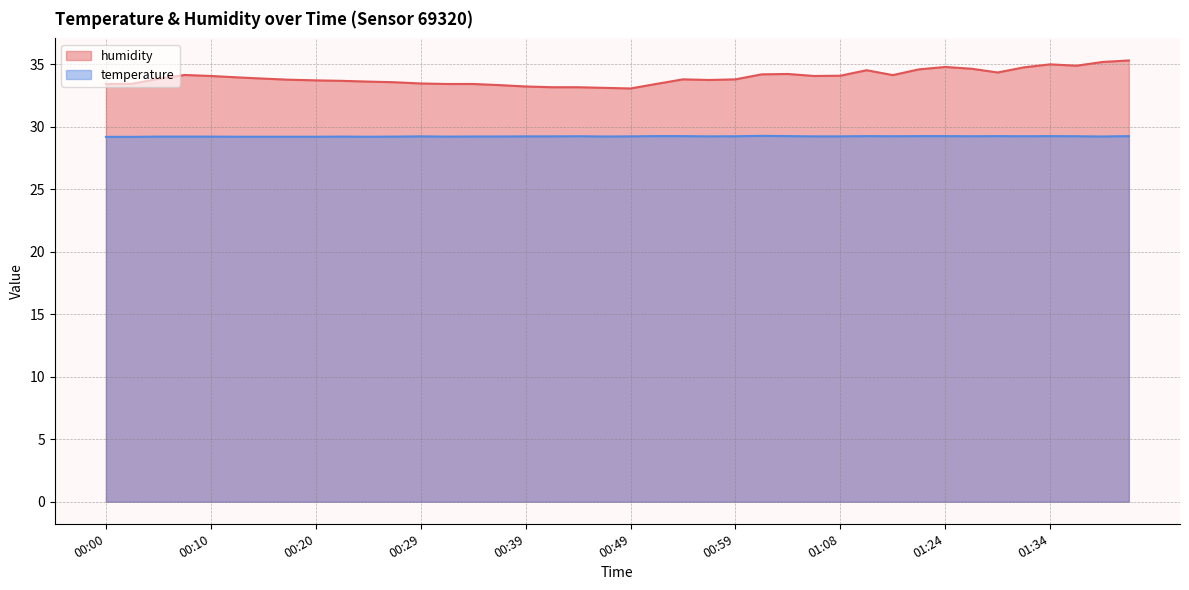

True or false: temperature and humidity intersect in this chart.

False